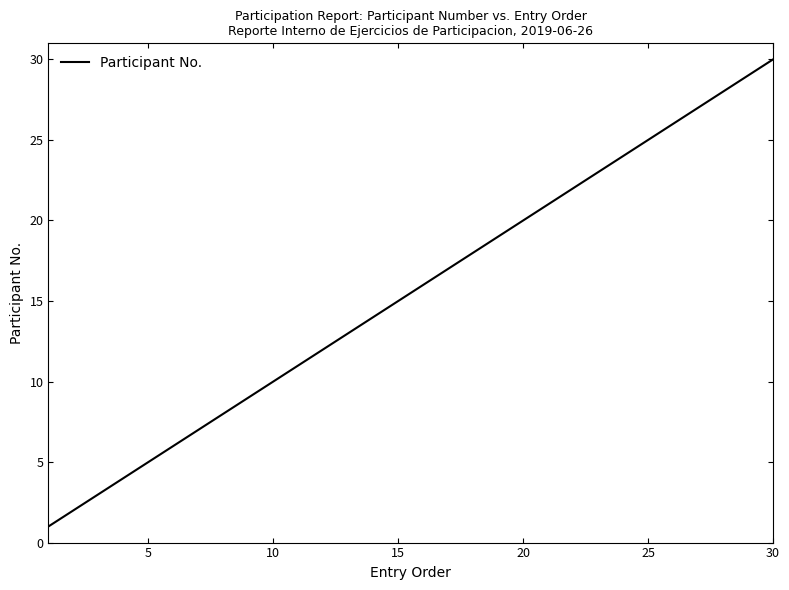

What is the difference between the maximum and minimum values?

29